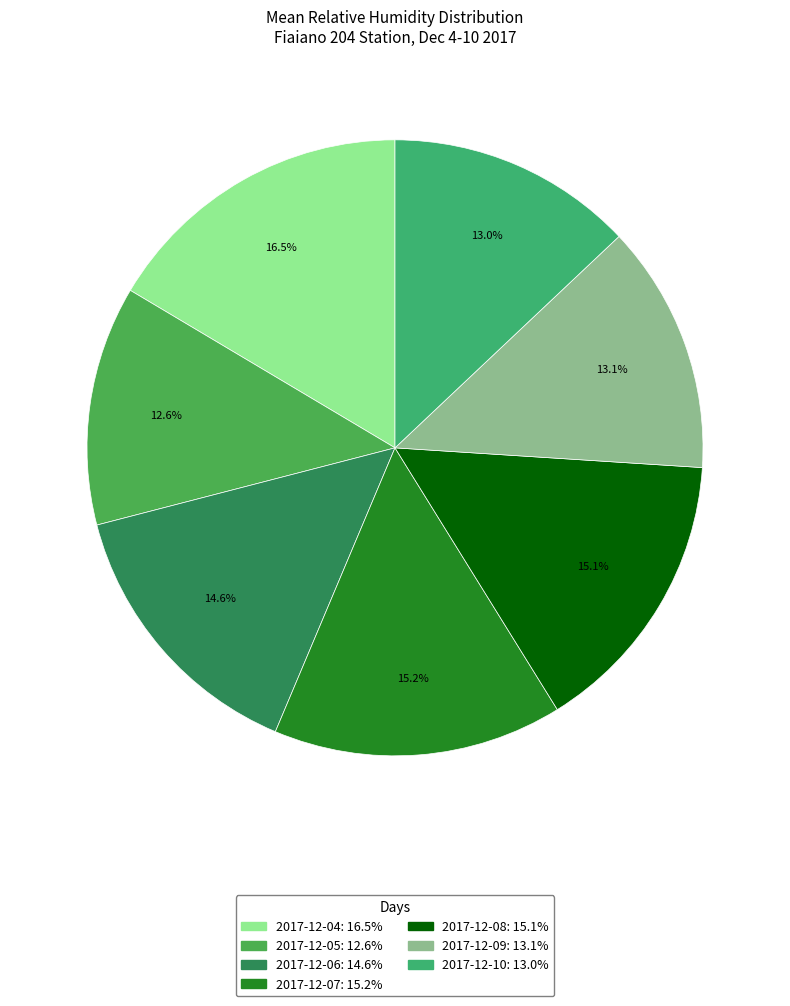

To the nearest percent, what portion does 2017-12-10 represent?

13%